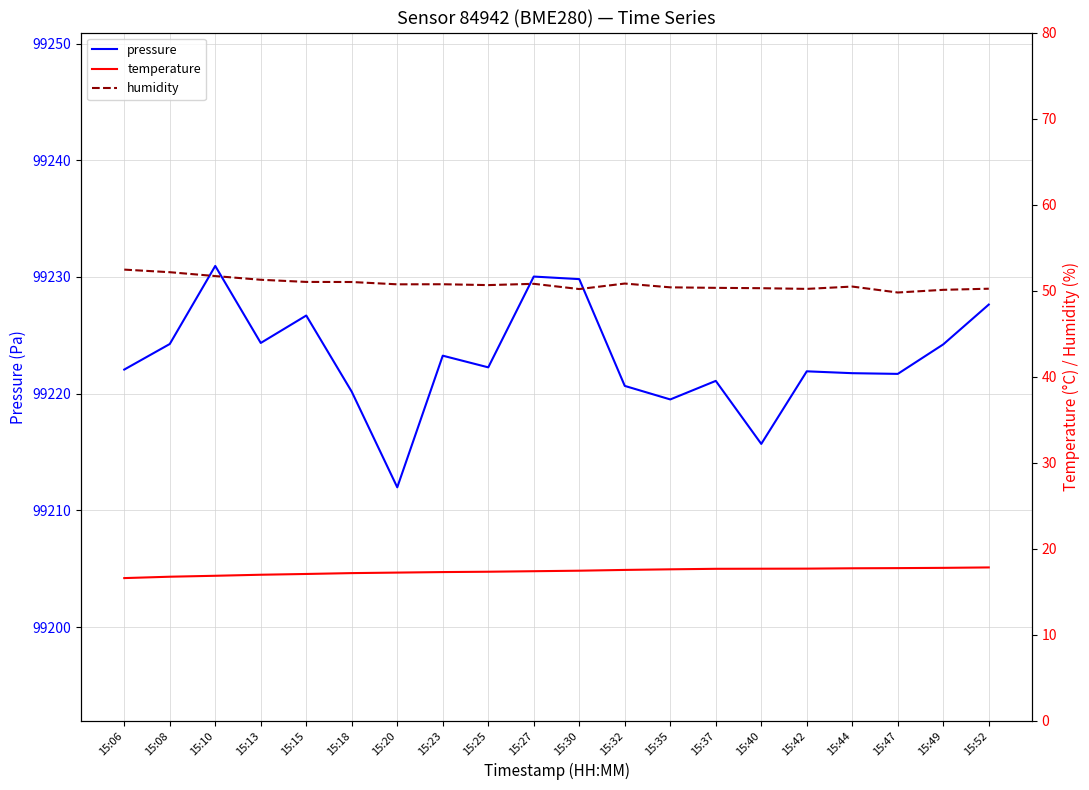

What is the lowest value of the pressure series?

99212.0